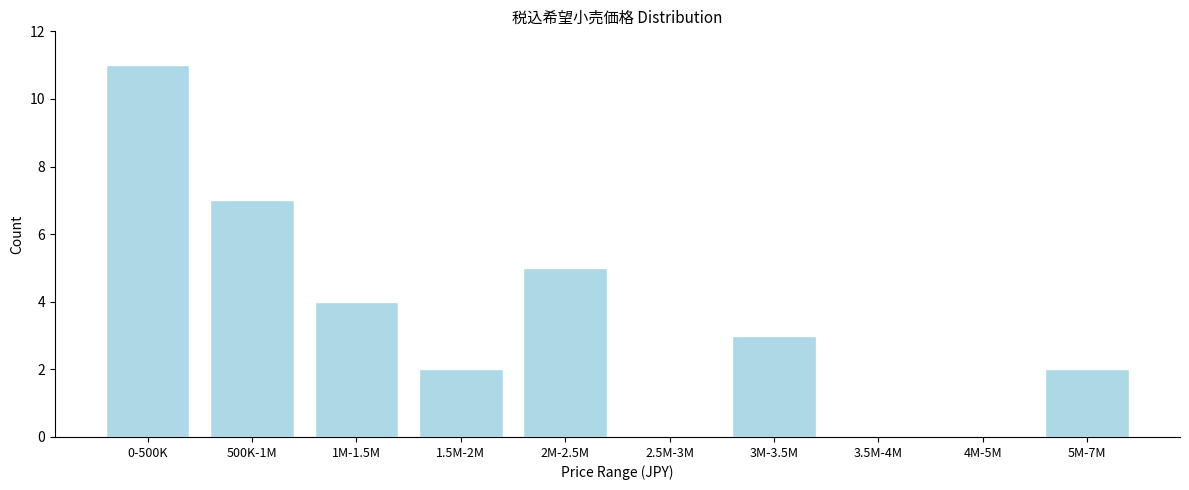

Reading right to left, extract all data points from this chart.

5M-7M=2	4M-5M=0	3.5M-4M=0	3M-3.5M=3	2.5M-3M=0	2M-2.5M=5	1.5M-2M=2	1M-1.5M=4	500K-1M=7	0-500K=11